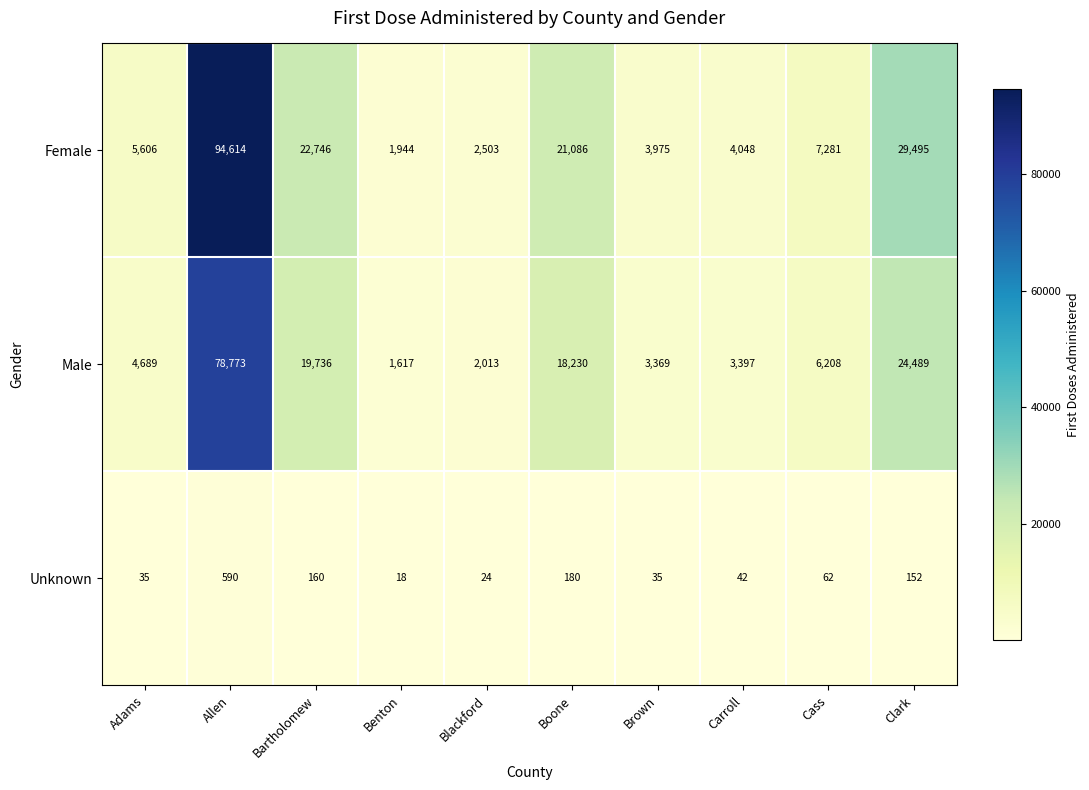

List the series in order of their overall mean, highest first.

Female, Male, Unknown